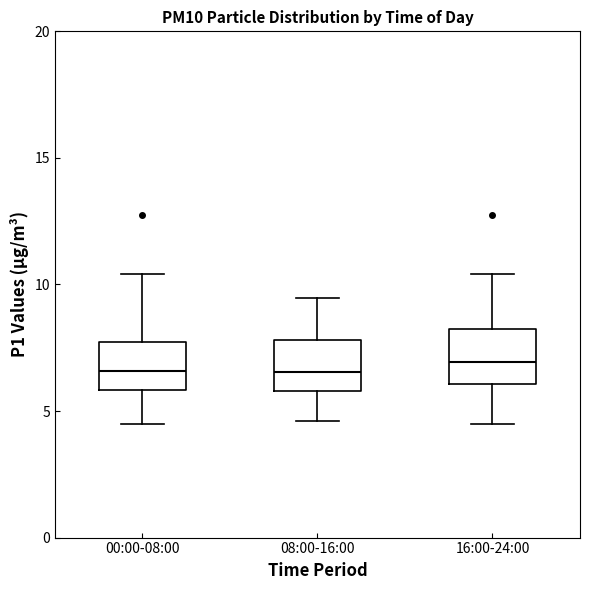

Reading left to right, transcribe this box plot: for each box, give where its median line is, the range the box spans, and where its two whiskers end, as read against the y-axis. The values are not printed on the chart, so give them approximately, as read against the axis.

00:00-08:00: median 6.5, box 6.0 to 7.5, whiskers 4.5 to 10.5
08:00-16:00: median 6.5, box 6.0 to 8.0, whiskers 4.5 to 9.5
16:00-24:00: median 7.0, box 6.0 to 8.0, whiskers 4.5 to 10.5